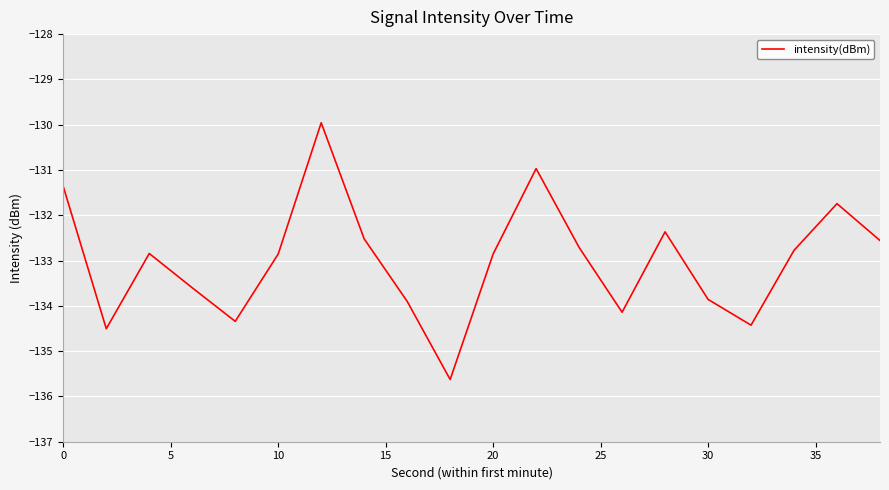

What is the greatest value displayed?

-130.0